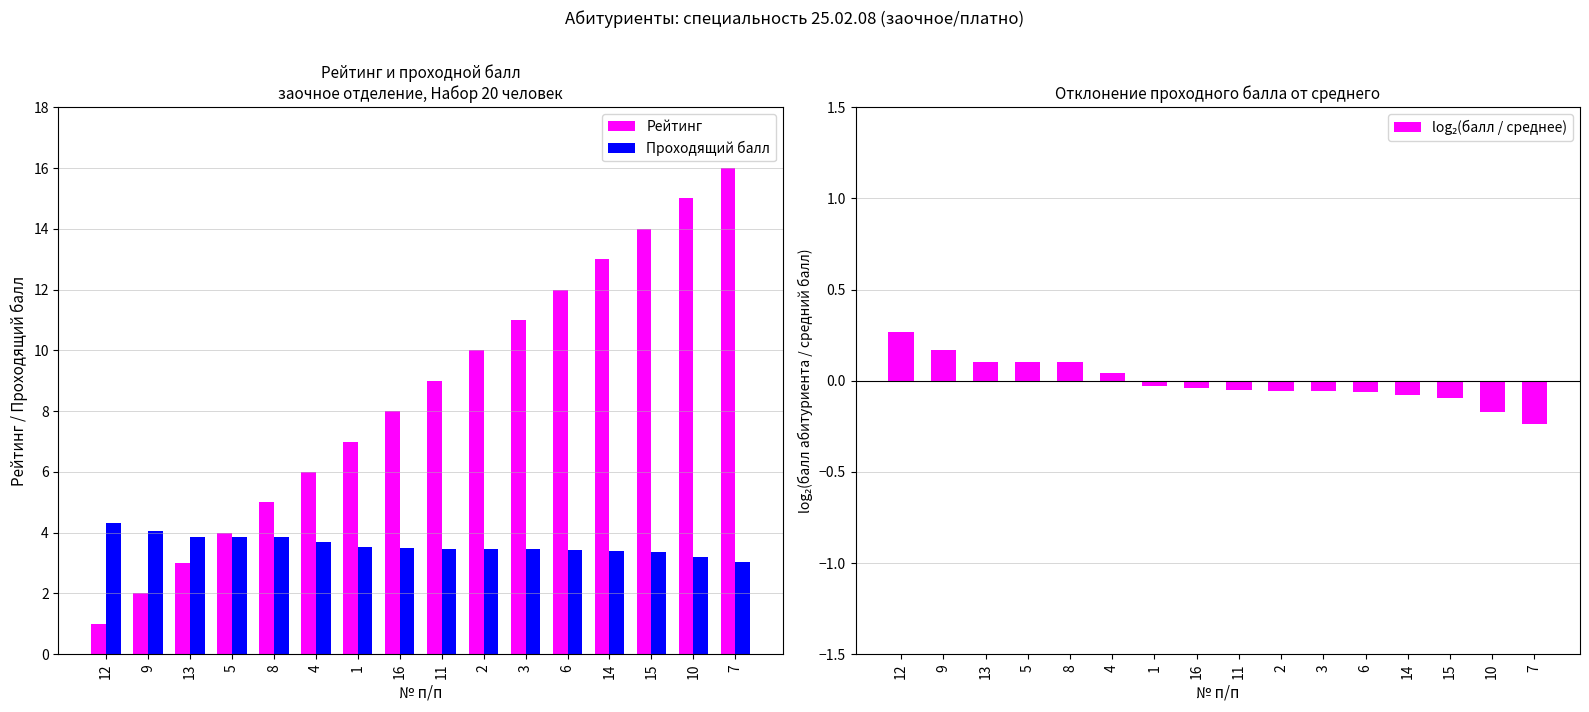

What is the label of the 6th bar from the left?

4